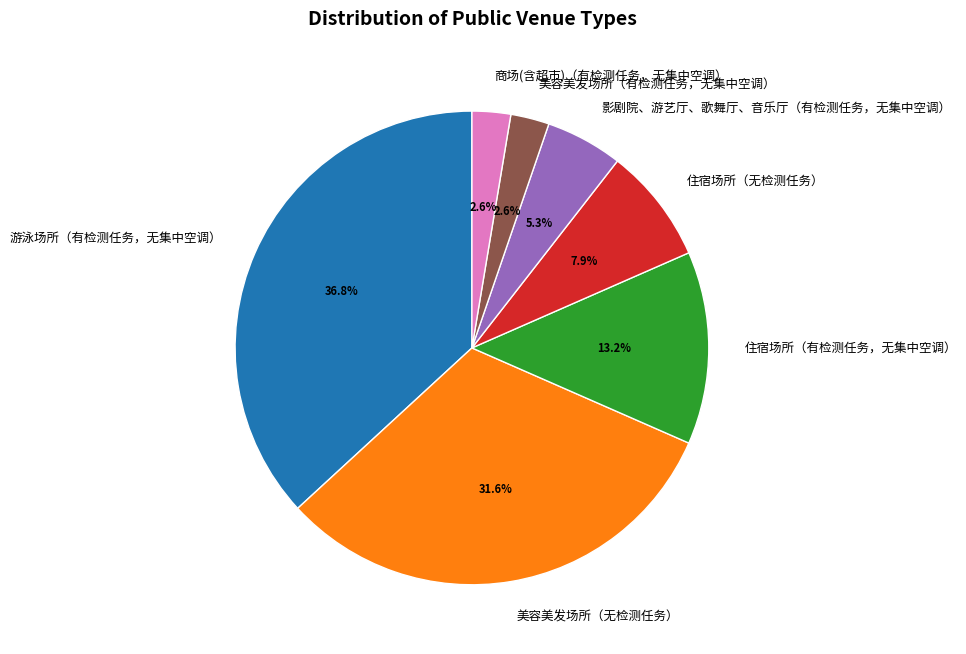

How many segments does this pie chart have?

7